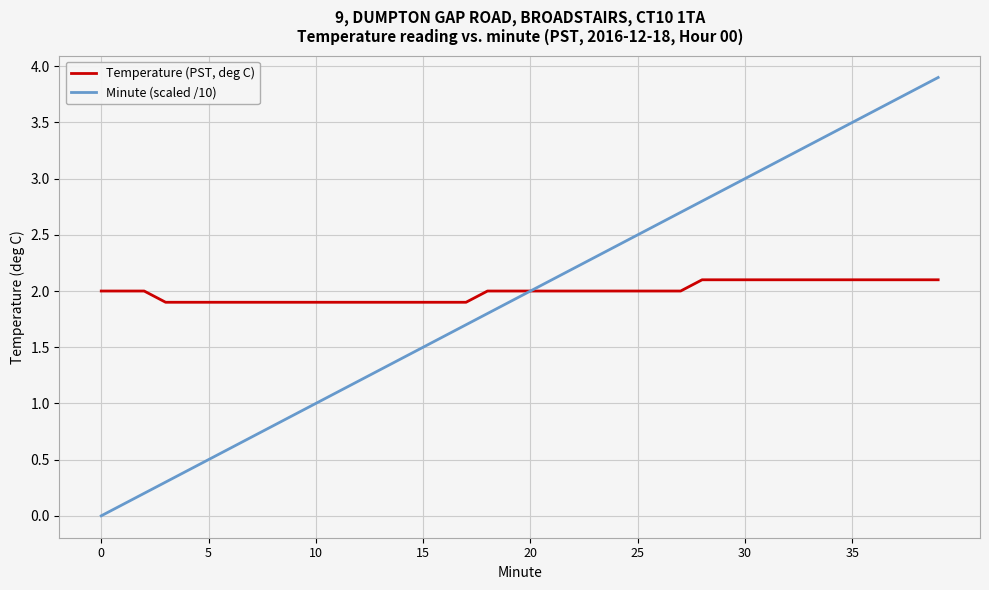

What are all the series names shown in the legend?

Temperature (PST, deg C), Minute (scaled /10)